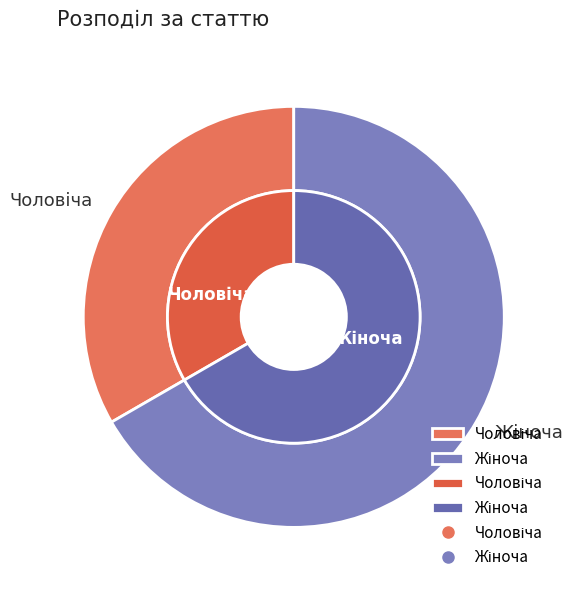

The Жіноча slice represents 67% of the pie. True or false?

True